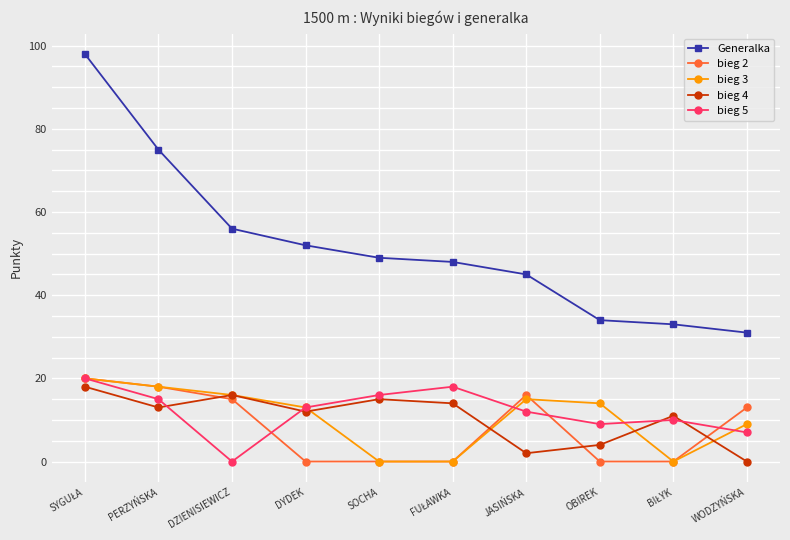

Is this an area chart (filled region under the line)?

No